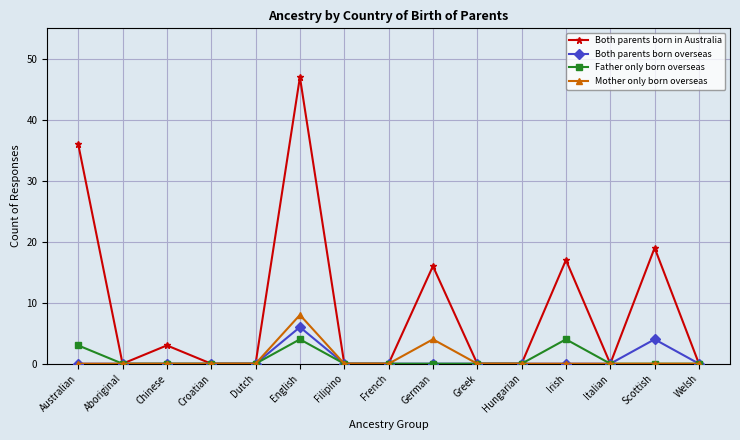

At how many categories does at least one series exceed 18?

3